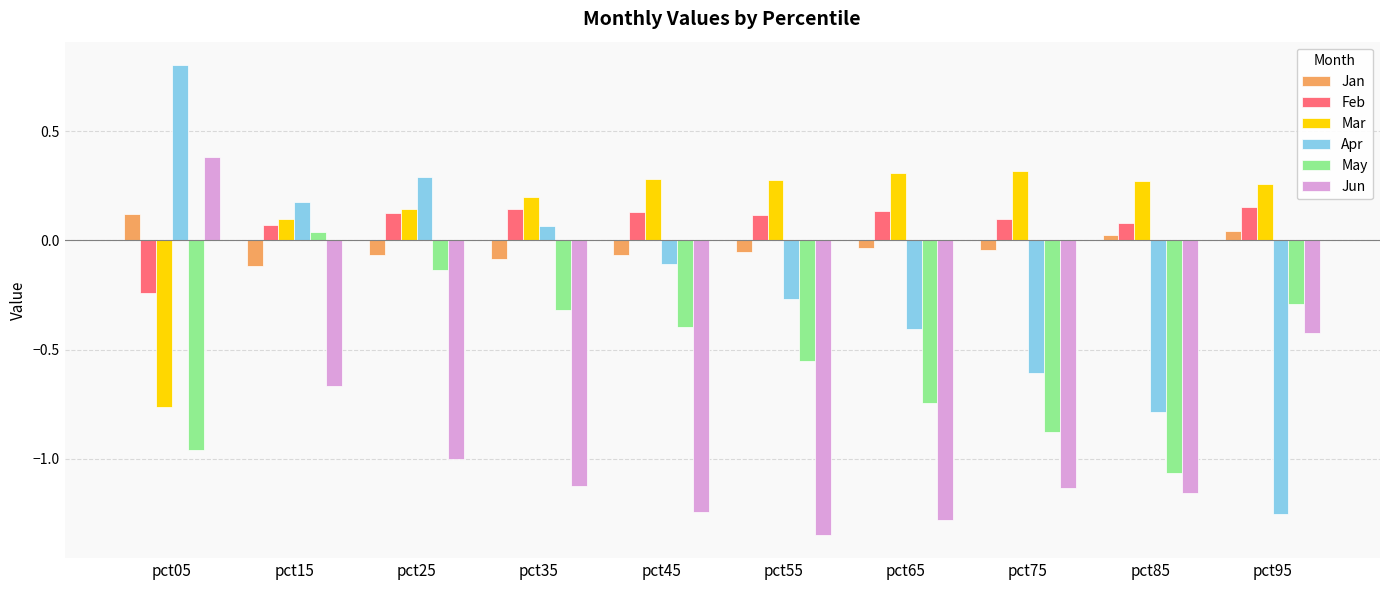

Between pct35 and pct65, which series saw the biggest shift?

Apr